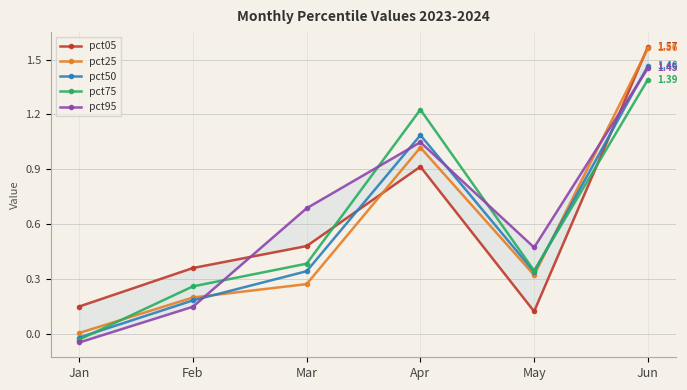

Reading left to right, extract all data points from this chart.

pct05: Jan=0.1	Feb=0.4	Mar=0.5	Apr=0.9	May=0.1	Jun=1.6
pct25: Jan=0.0	Feb=0.2	Mar=0.3	Apr=1.0	May=0.3	Jun=1.6
pct50: Jan=-0.0	Feb=0.2	Mar=0.3	Apr=1.1	May=0.3	Jun=1.5
pct75: Jan=-0.0	Feb=0.3	Mar=0.4	Apr=1.2	May=0.3	Jun=1.4
pct95: Jan=-0.0	Feb=0.1	Mar=0.7	Apr=1.0	May=0.5	Jun=1.5